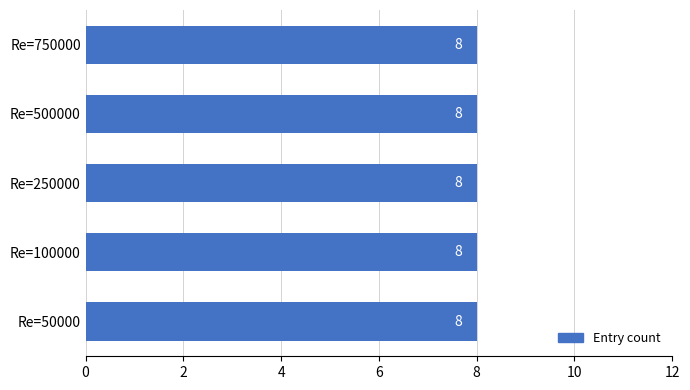

What is the value of the 4th bar from the left?

8